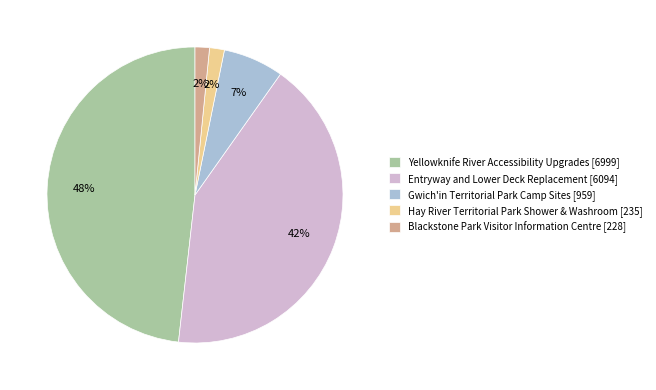

Is the sum of Hay River Territorial Park Shower & Washroom and Blackstone Park Visitor Information Centre greater than half?

No